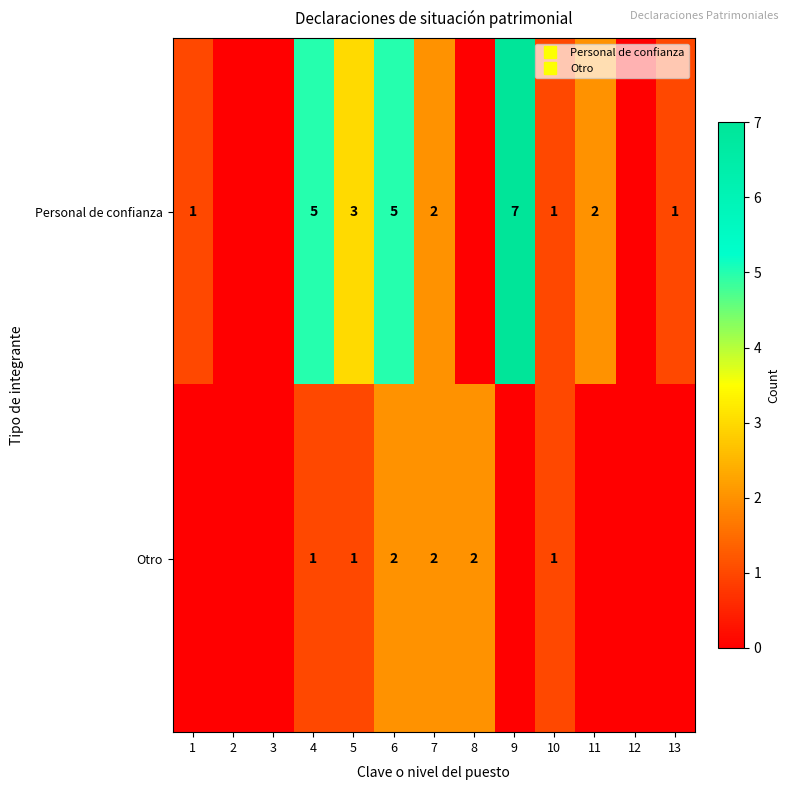

List the series in order of their overall mean, highest first.

Personal de confianza, Otro